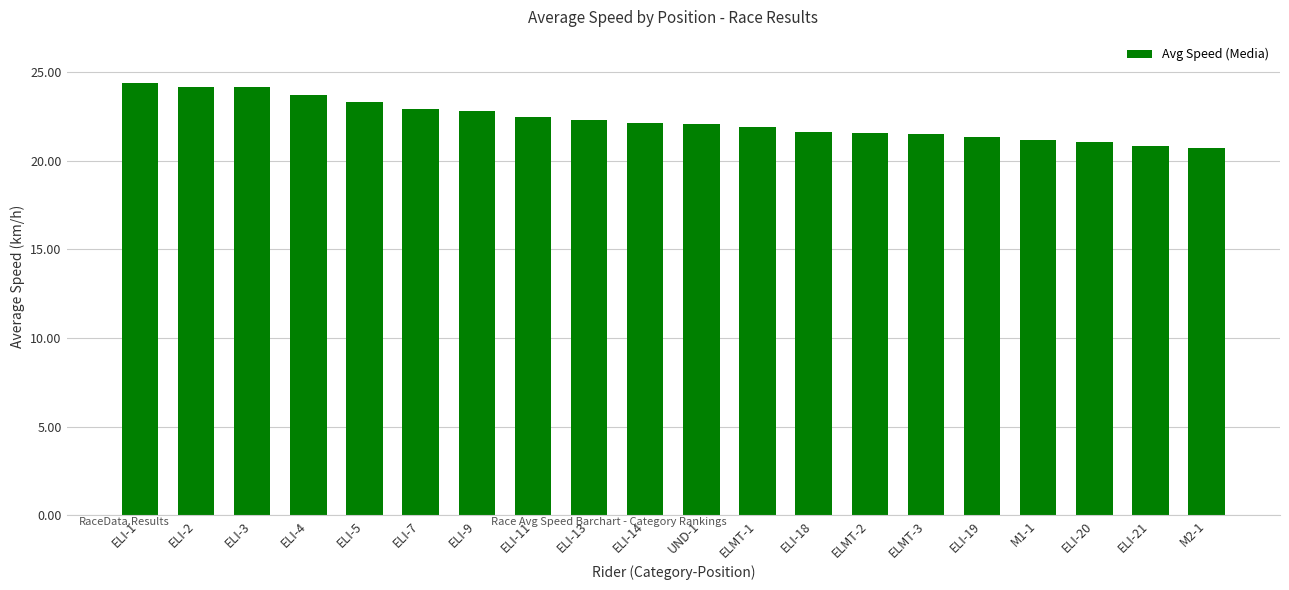

Approximately how many times larger is the value at ELI-7 compared to ELI-20?

1.1